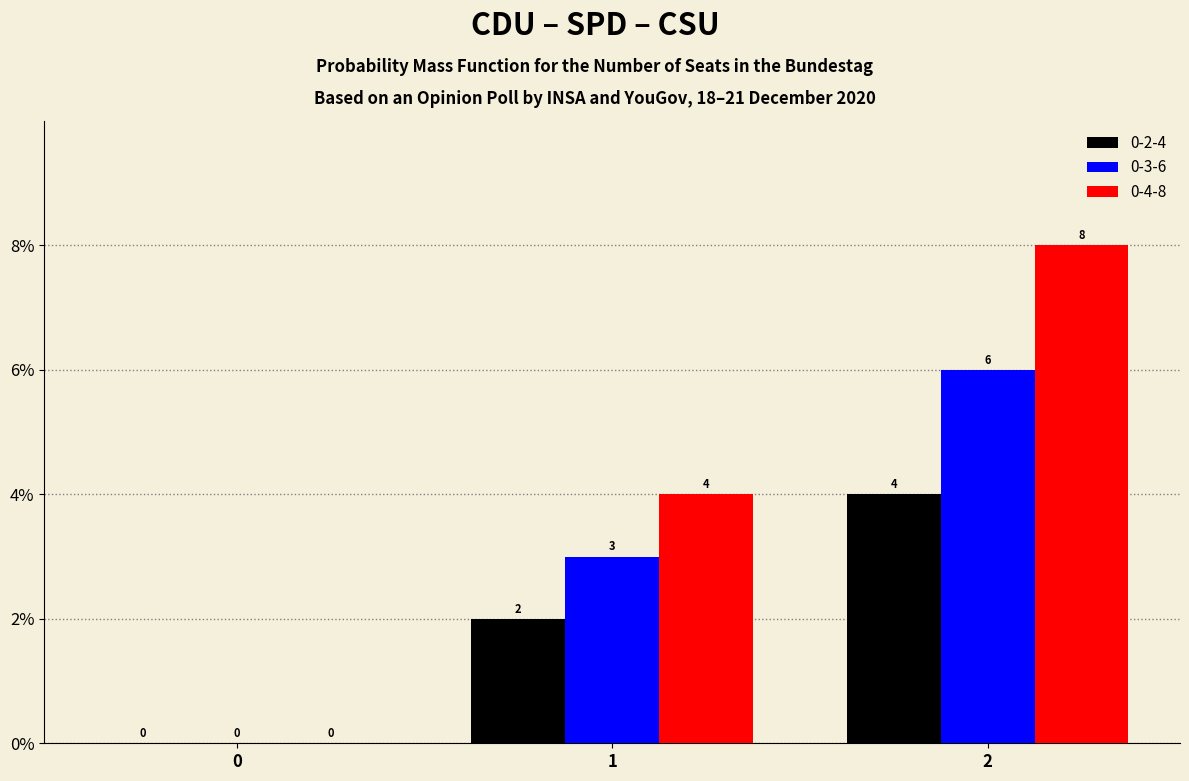

How many 0-2-4 values are between 0 and 4?

3